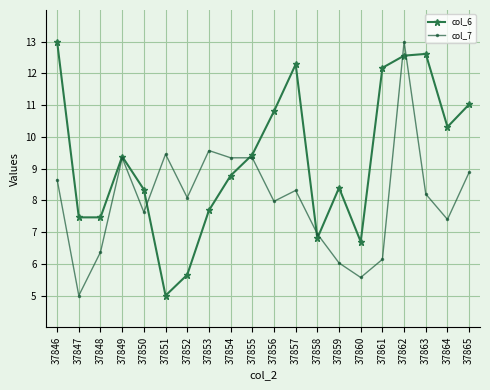

After their last crossing, which series has the higher values: col_7 or col_6?

col_6